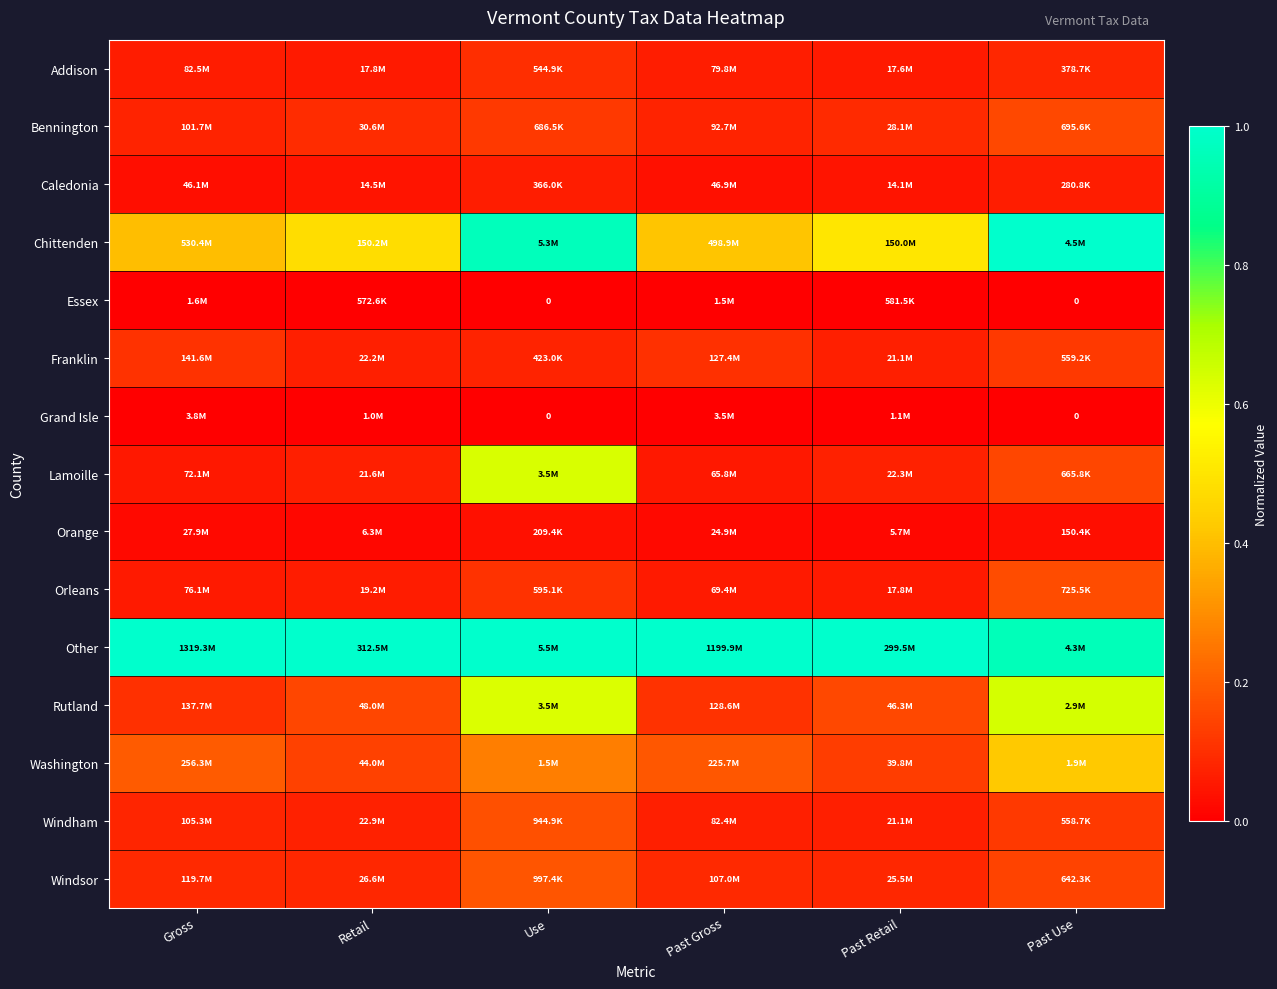

How many data points does each series have?

6